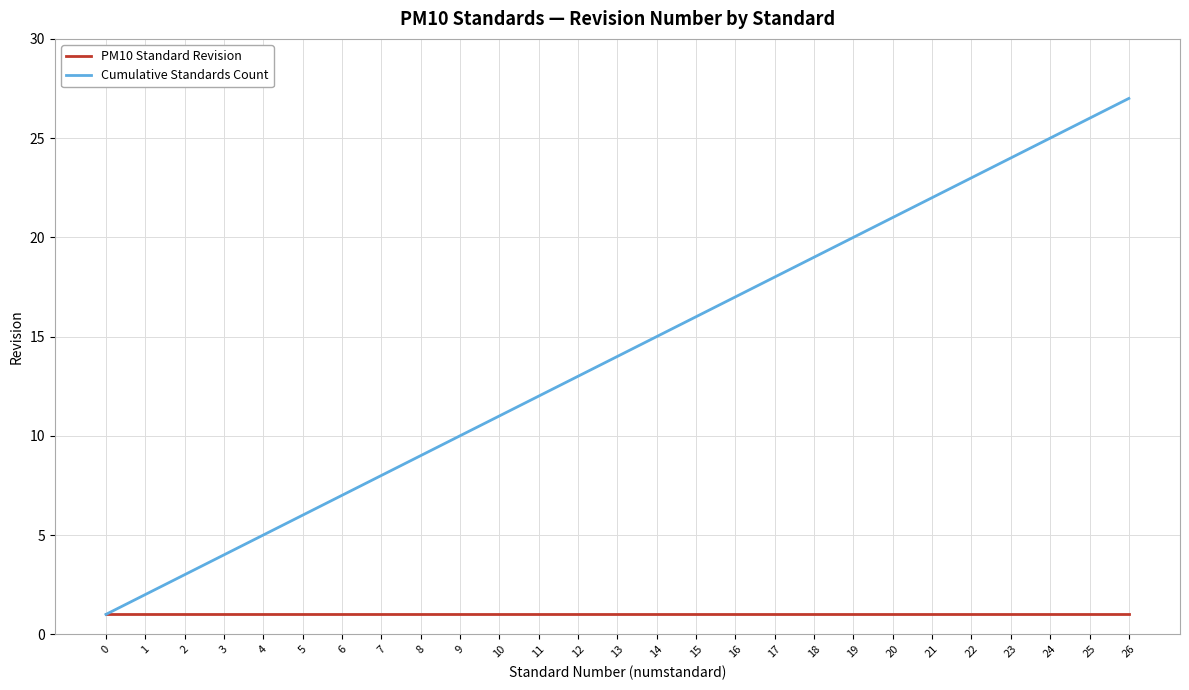

Reading left to right, extract all data points from this chart.

PM10 Standard Revision: 1	1	1	1	1	1	1	1	1	1	1	1	1	1	1	1	1	1	1	1	1	1	1	1	1	1	1
Cumulative Standards Count: 1	2	3	4	5	6	7	8	9	10	11	12	13	14	15	16	17	18	19	20	21	22	23	24	25	26	27